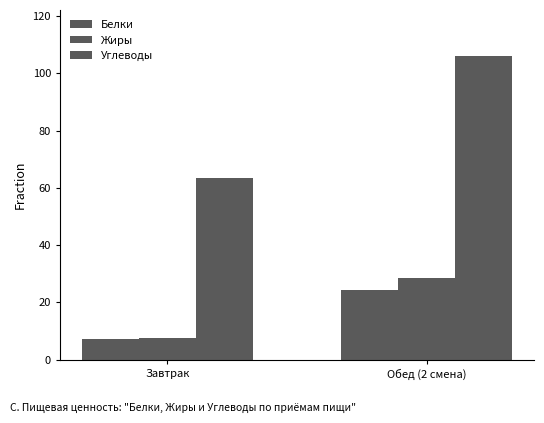

At which label does Белки reach its minimum?

Завтрак